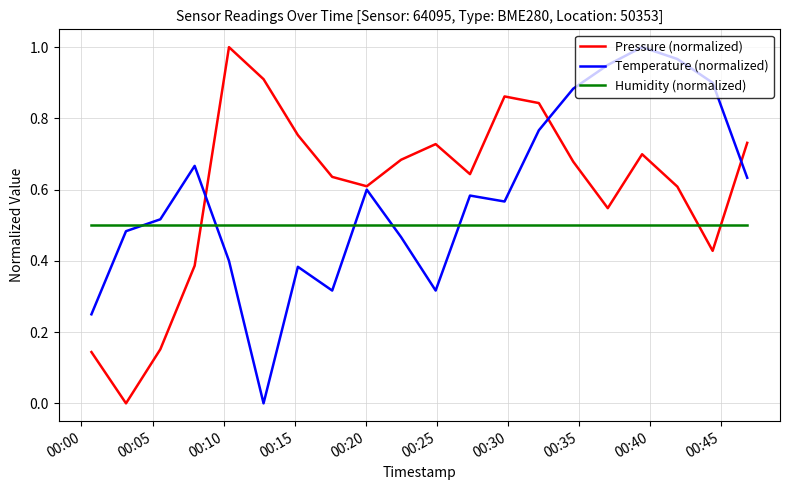

How many times do Humidity (normalized) and Temperature (normalized) cross each other?

5